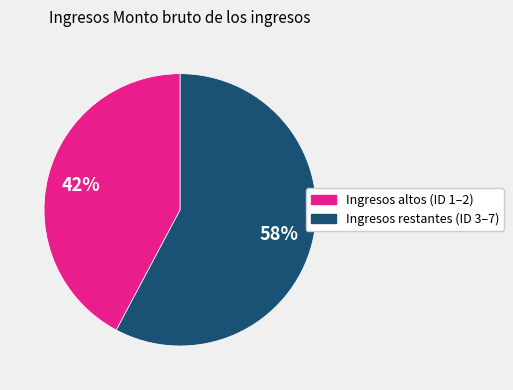

Is the sum of Ingresos altos (ID 1–2) and Ingresos restantes (ID 3–7) greater than half?

Yes